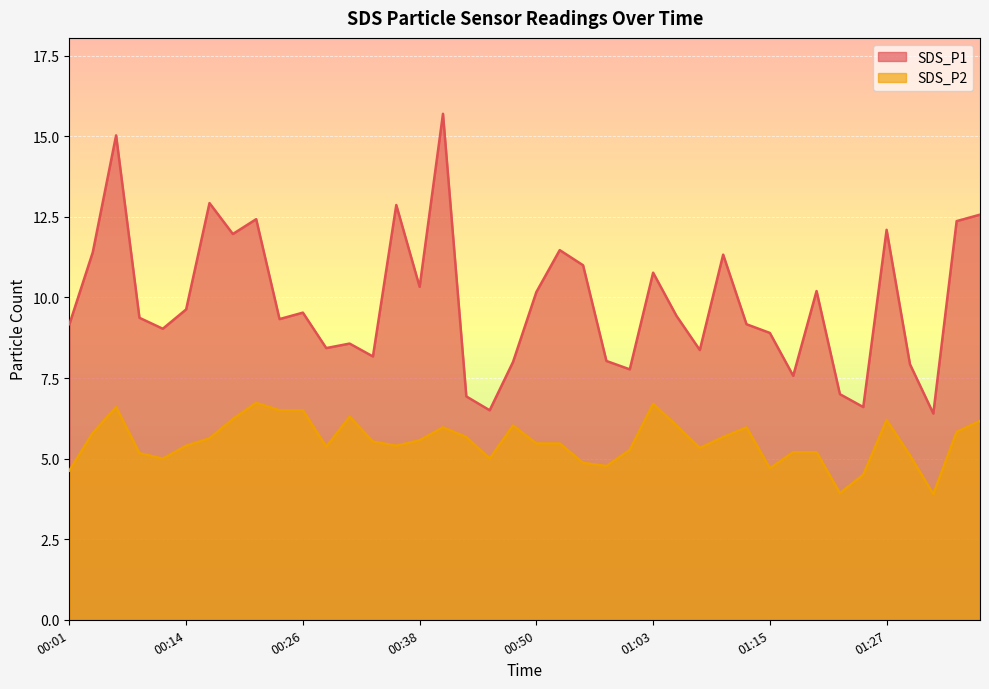

At which category is the sum across all series the highest?

00:41